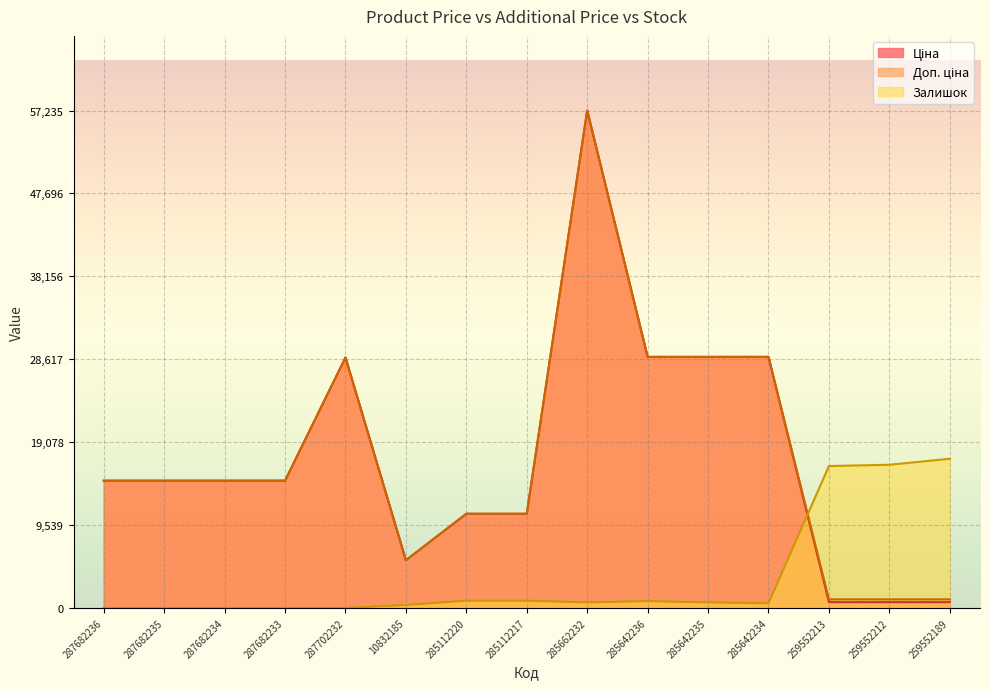

Rank the series at 287682236 from highest to lowest value.

Ціна, Доп. ціна, Залишок